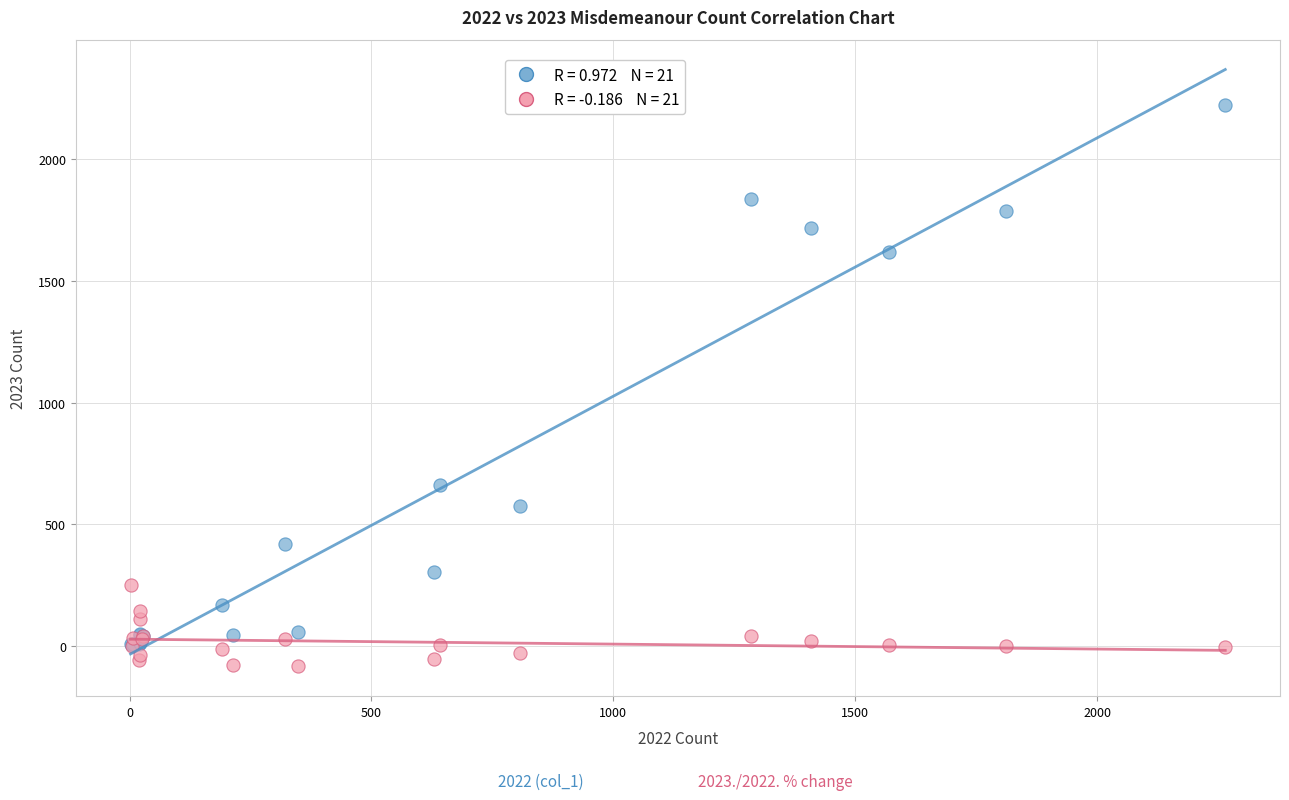

Across all series, what Y value is closest to 1068?

661.0